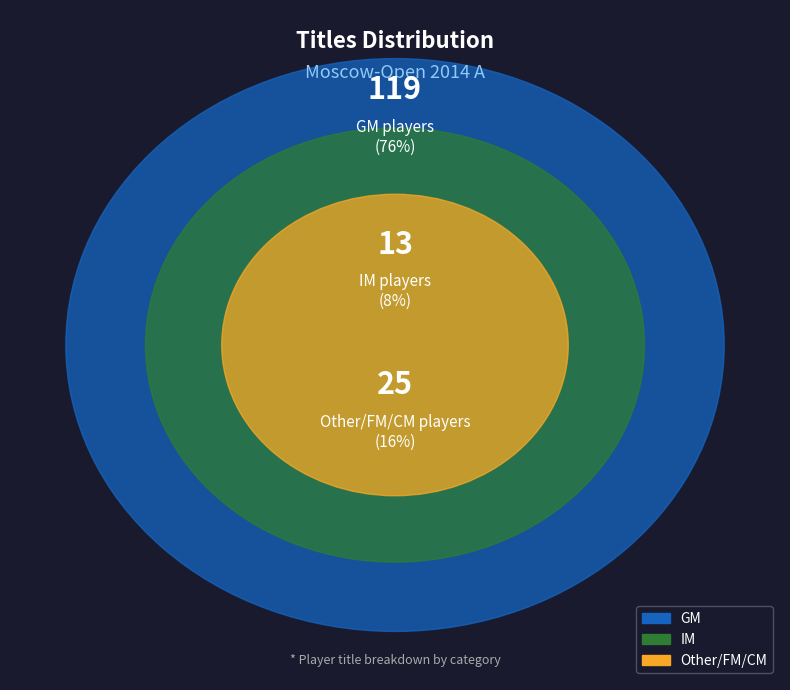

Rank the categories by value from lowest to highest.

IM, Other, GM